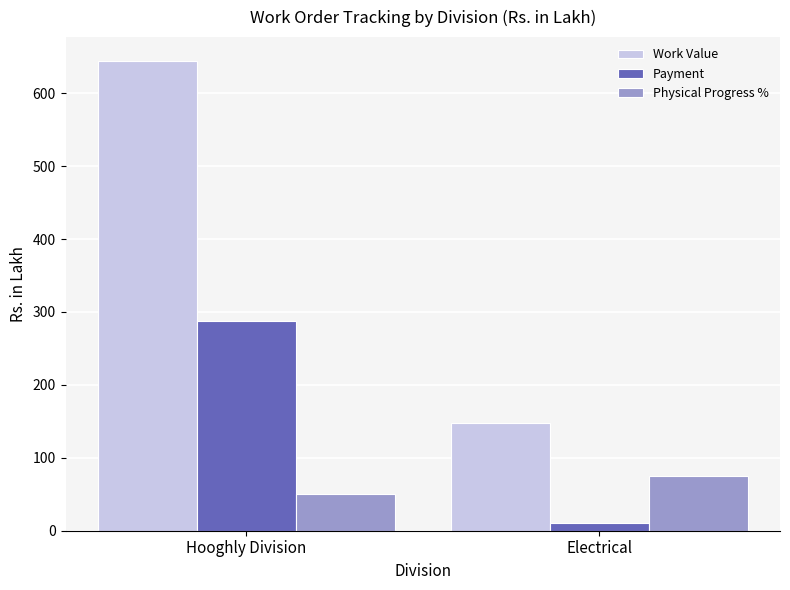

What is the total value across all series at Electrical?

233.0